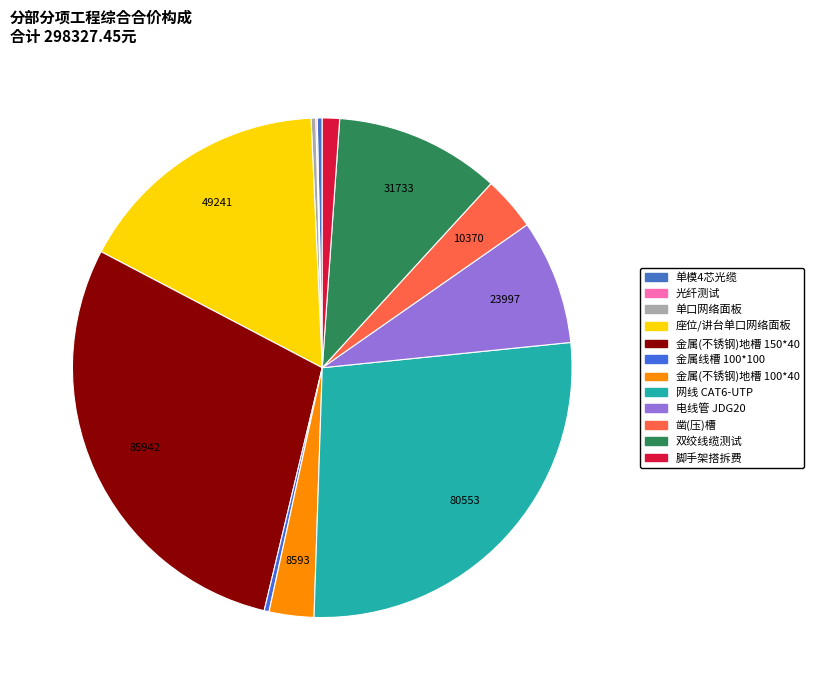

To the nearest percent, what is the combined percentage of 金属(不锈钢)地槽 150*40 and 金属线槽 100*100?

29%